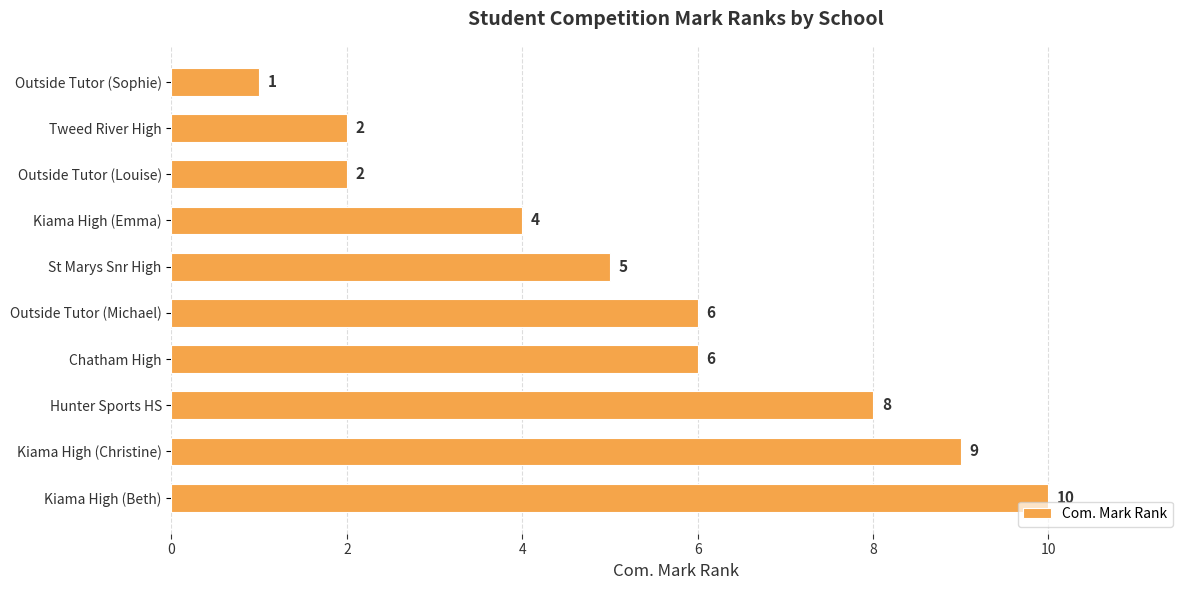

Does the chart contain any negative values?

No